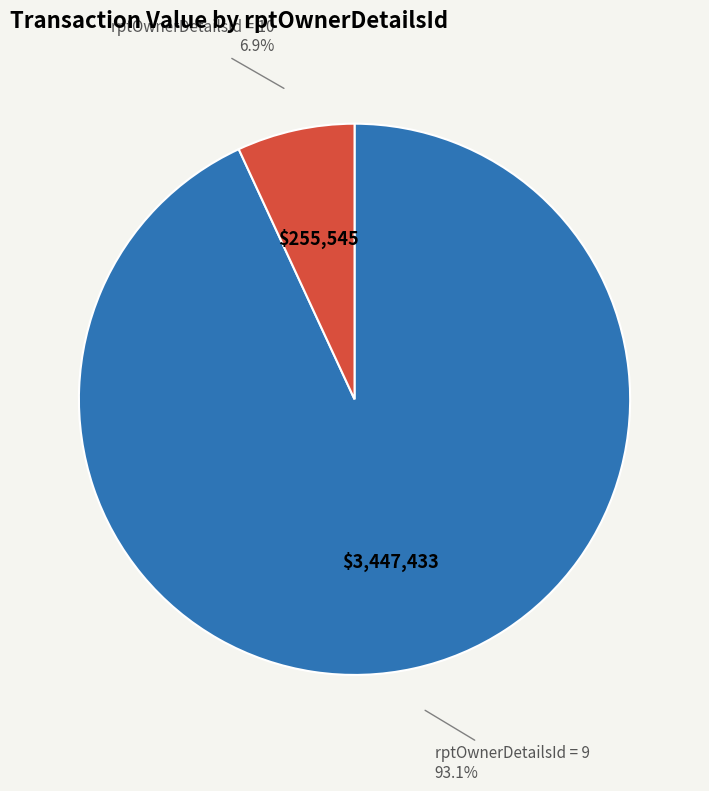

Does any single category account for the majority?

Yes